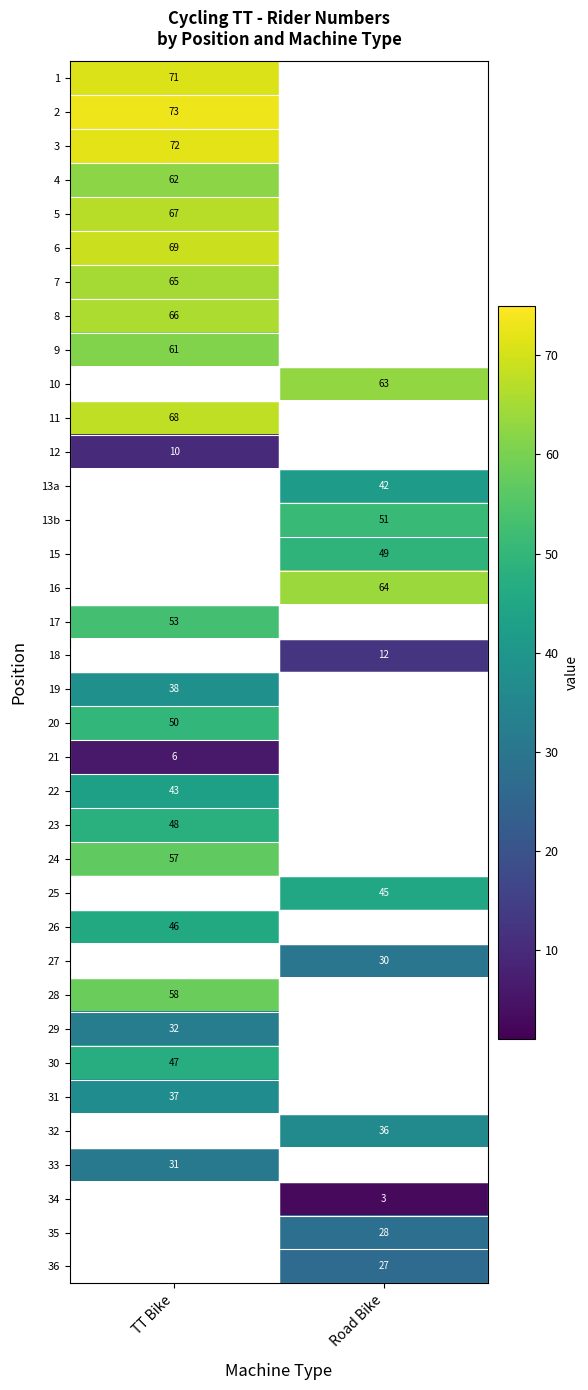

What is the greatest value displayed?

73